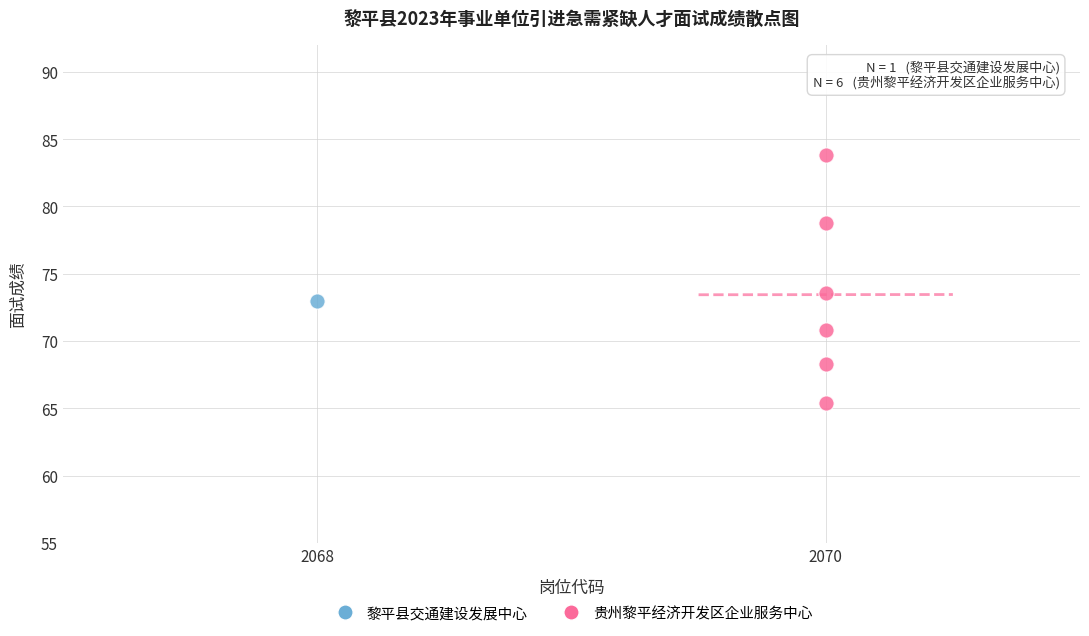

What are all the series names shown in the legend?

黎平县交通建设发展中心, 贵州黎平经济开发区企业服务中心